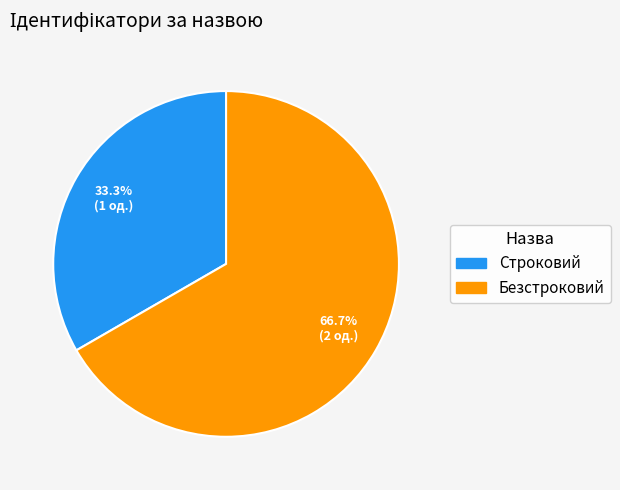

How many segments does this pie chart have?

2